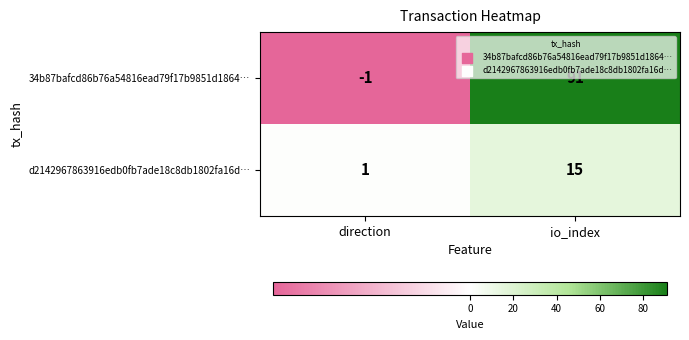

At direction, list the series in order from smallest to largest.

34b87bafcd86b76a54816ead79f17b9851d1864…, d2142967863916edb0fb7ade18c8db1802fa16d…